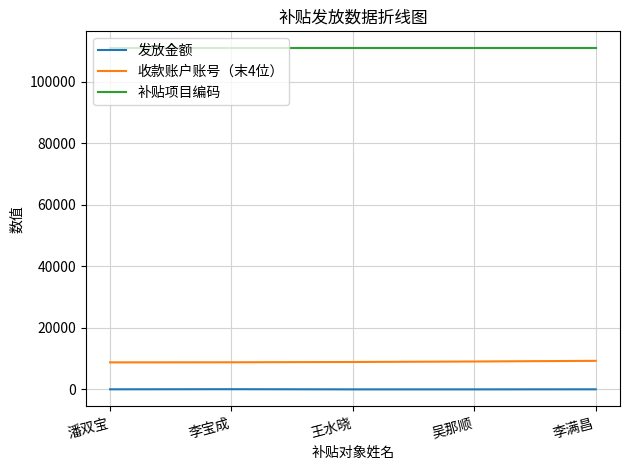

What is the maximum value shown in the chart?

110813